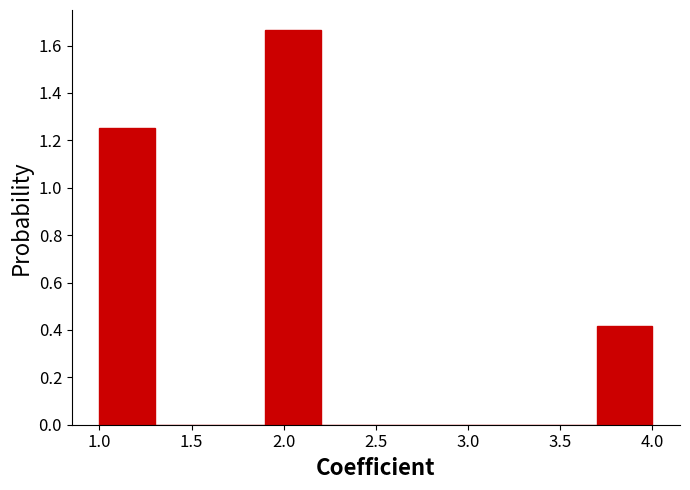

Reading left to right, list every bar in this chart as the range it spans on the x-axis followed by its height. The values are not printed on the chart, so give them approximately, as read against the axis.

1.0 to 1.3: 1.26
1.3 to 1.6: 0
1.6 to 1.9: 0
1.9 to 2.2: 1.66
2.2 to 2.5: 0
2.5 to 2.8: 0
2.8 to 3.1: 0
3.1 to 3.4: 0
3.4 to 3.7: 0
3.7 to 4.0: 0.42